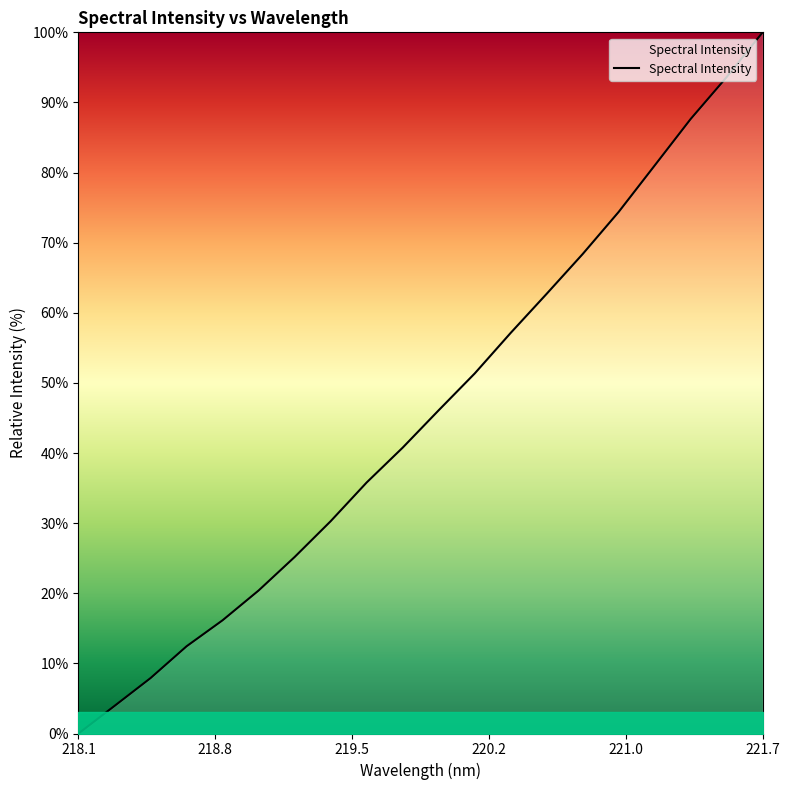

Reading left to right, what are all the values shown in this chart?

0.0	3.9	7.9	12.4	16.2	20.4	25.2	30.3	35.8	40.8	46.1	51.3	57.1	62.7	68.4	74.4	81.0	87.6	93.6	100.0